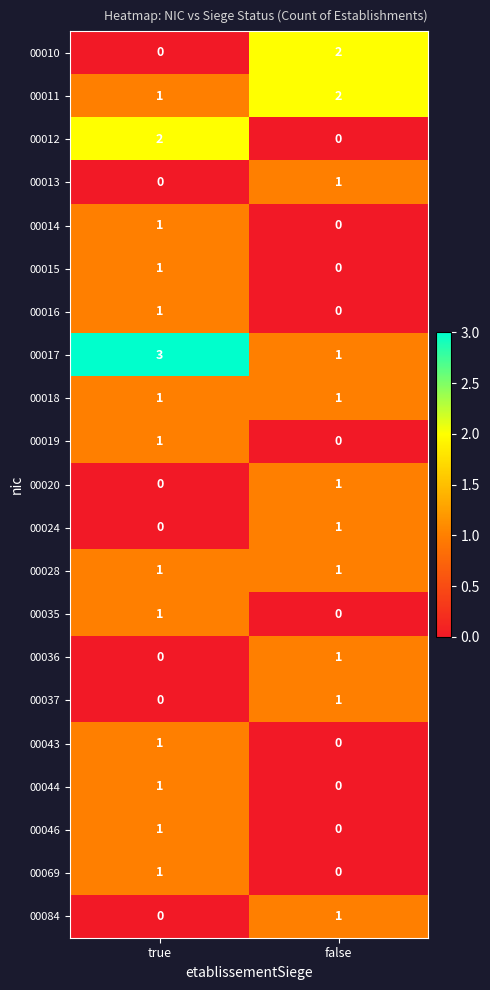

Rank the categories by 00014 value from highest to lowest.

true, false